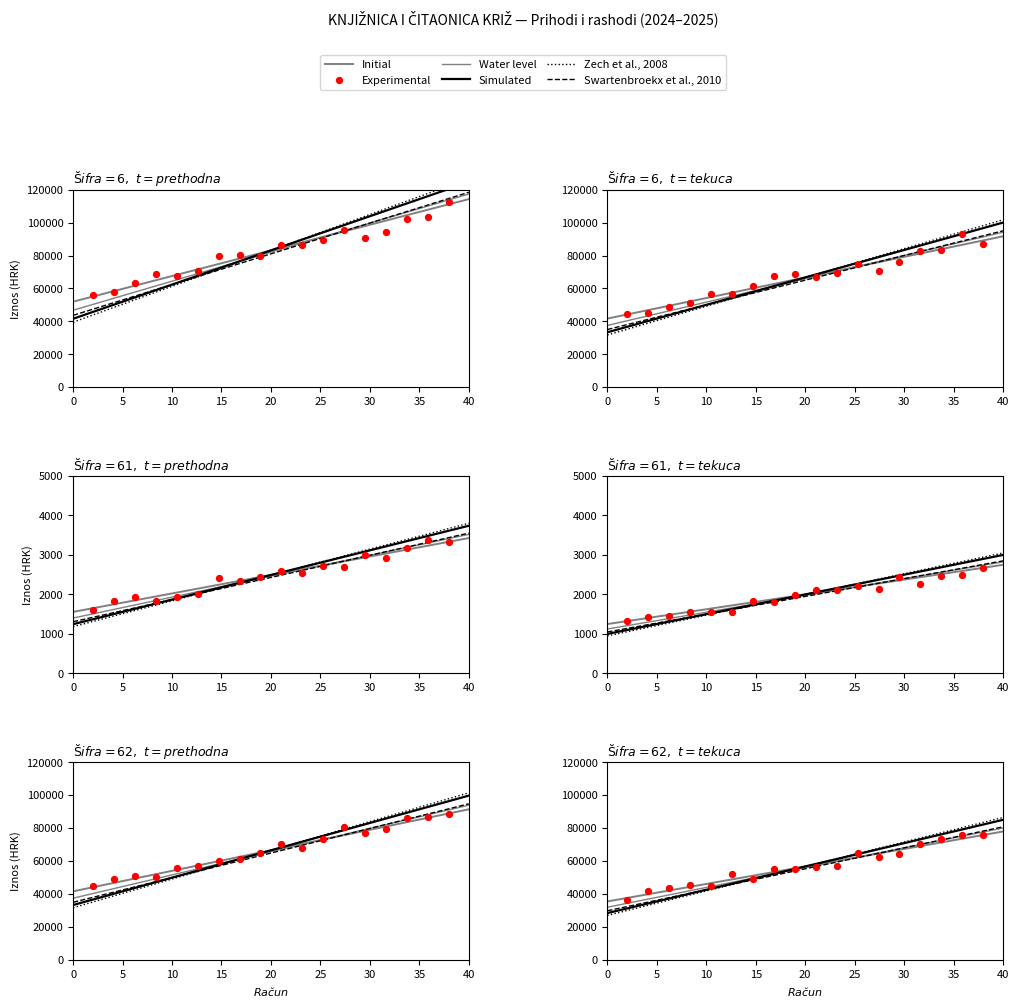

At how many categories does at least one series exceed 33910?

1